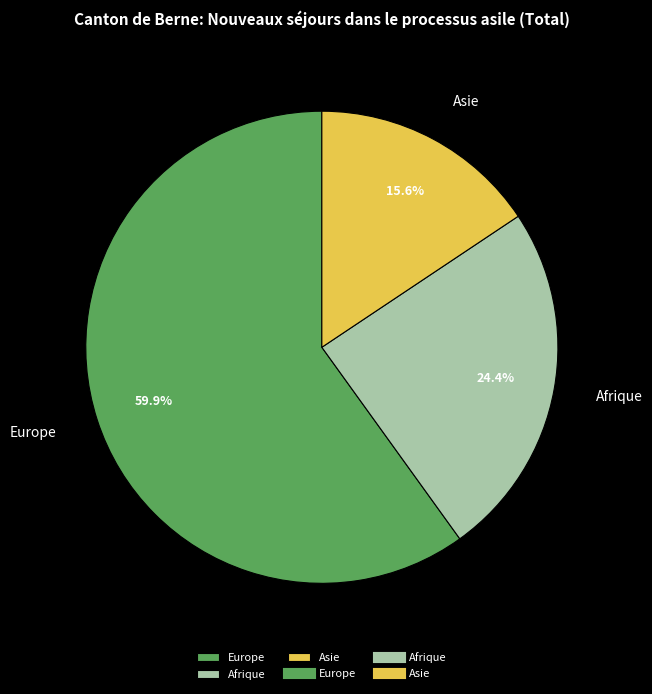

To the nearest percent, what is the difference between the largest and smallest slice percentages?

44%